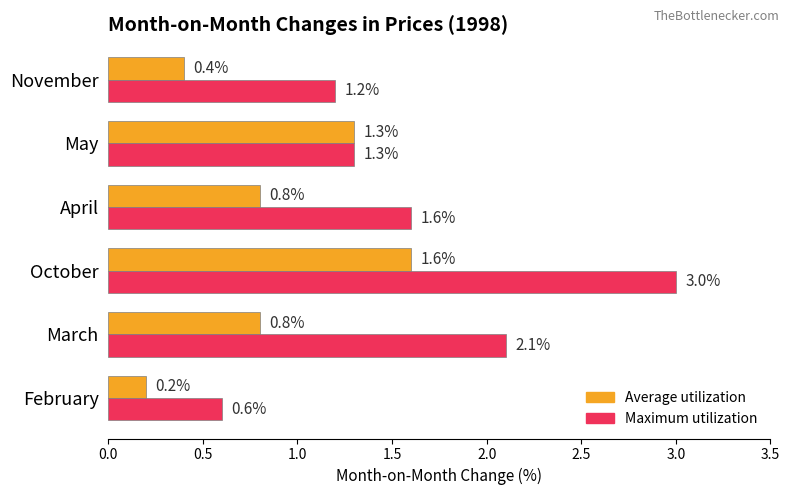

What are all the series names shown in the legend?

Average utilization, Maximum utilization